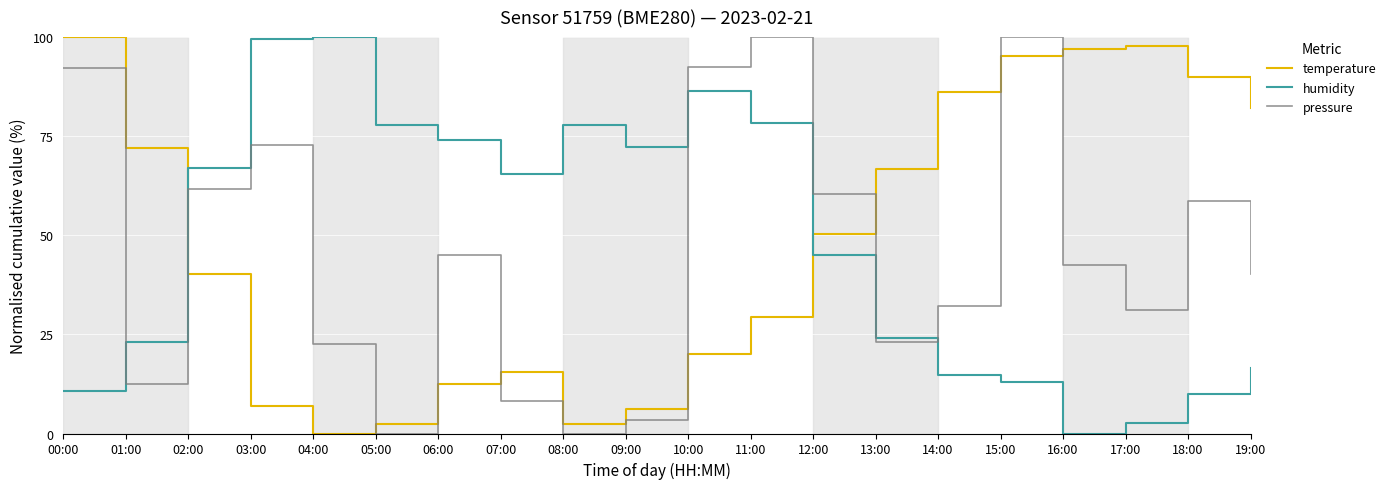

How many values in humidity are above zero?

19